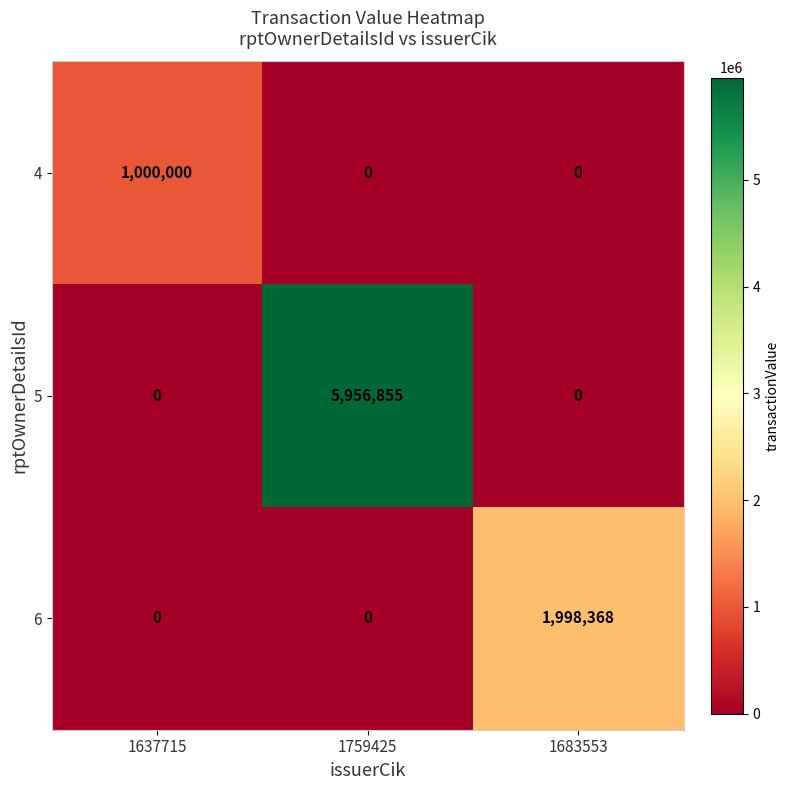

Which label corresponds to the largest value in the chart?

1759425